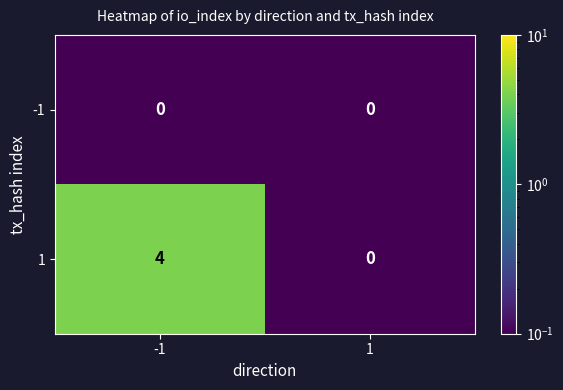

Is it true that 1 equals -2 at 1?

False